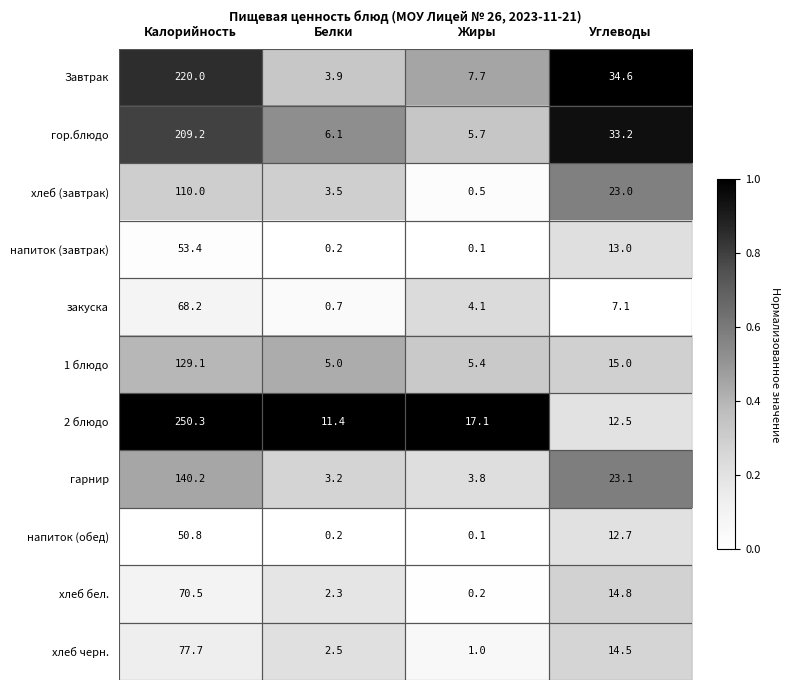

At which category is the sum across all series the highest?

Калорийность